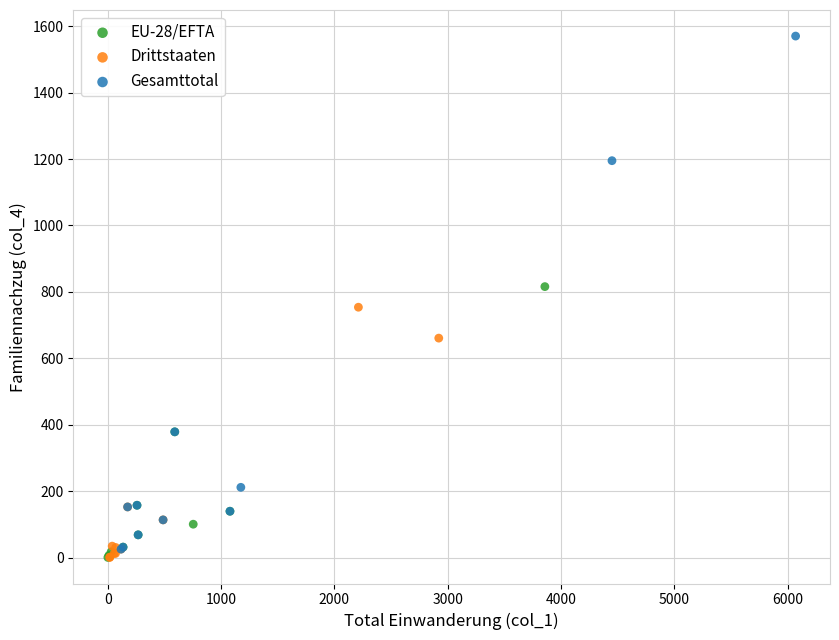

Which series has the largest Y range (max minus min)?

Gesamttotal